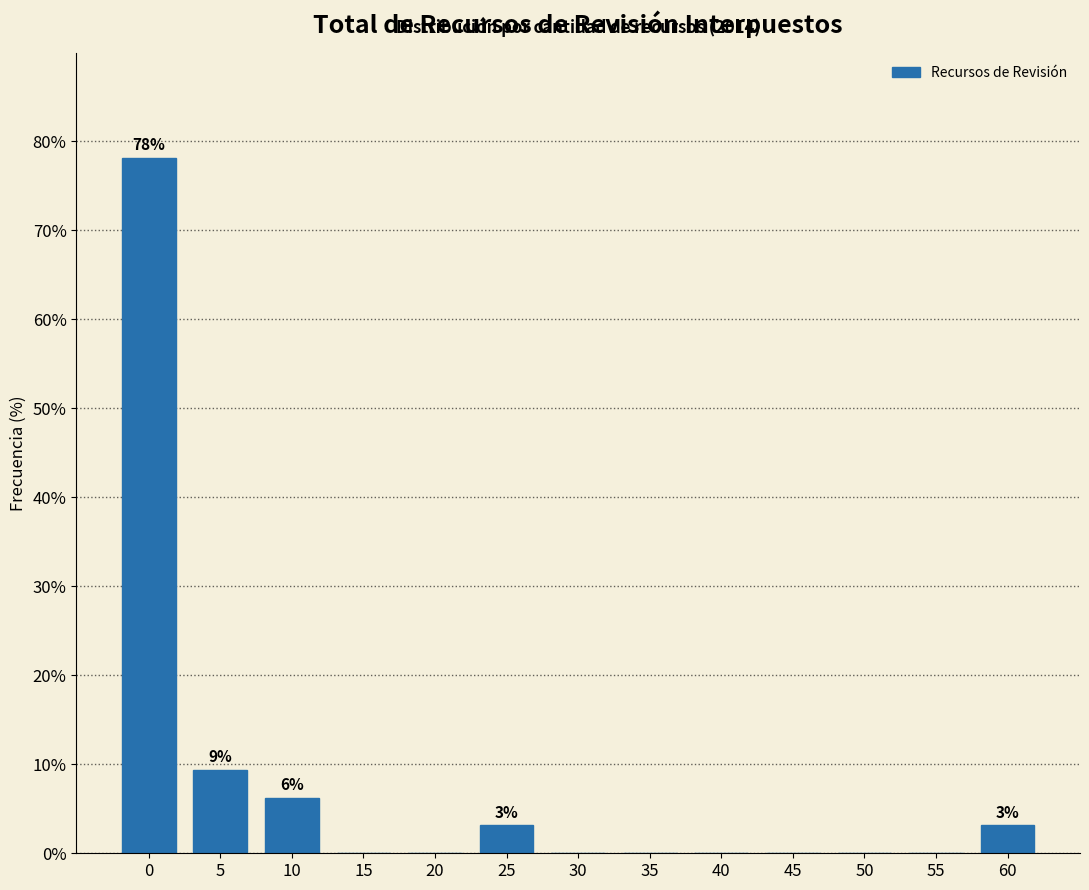

Where is the data nearest to the value 39?

5